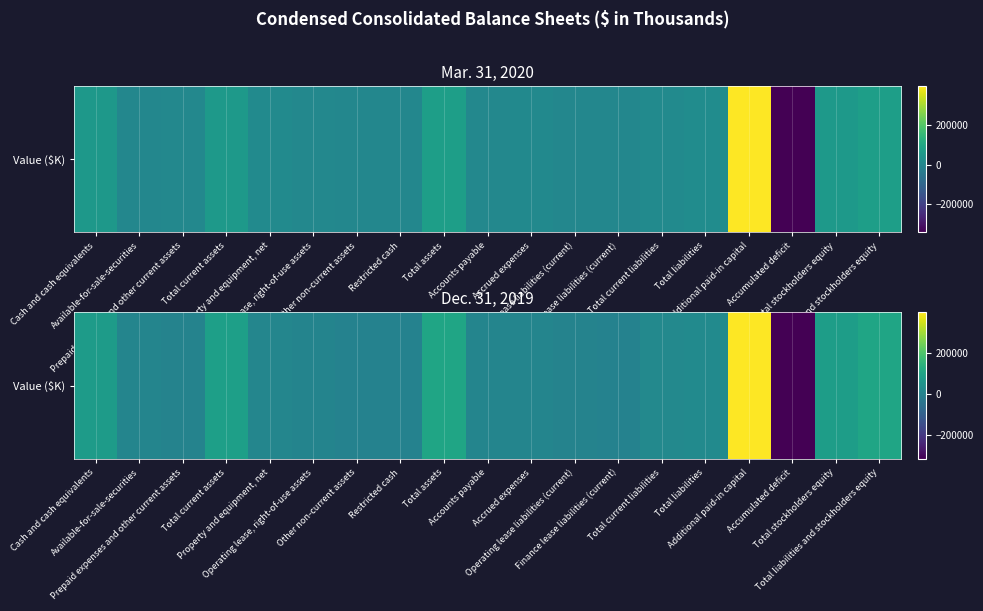

What is the change in value from Operating lease liabilities (current) to Total current liabilities?

+16540